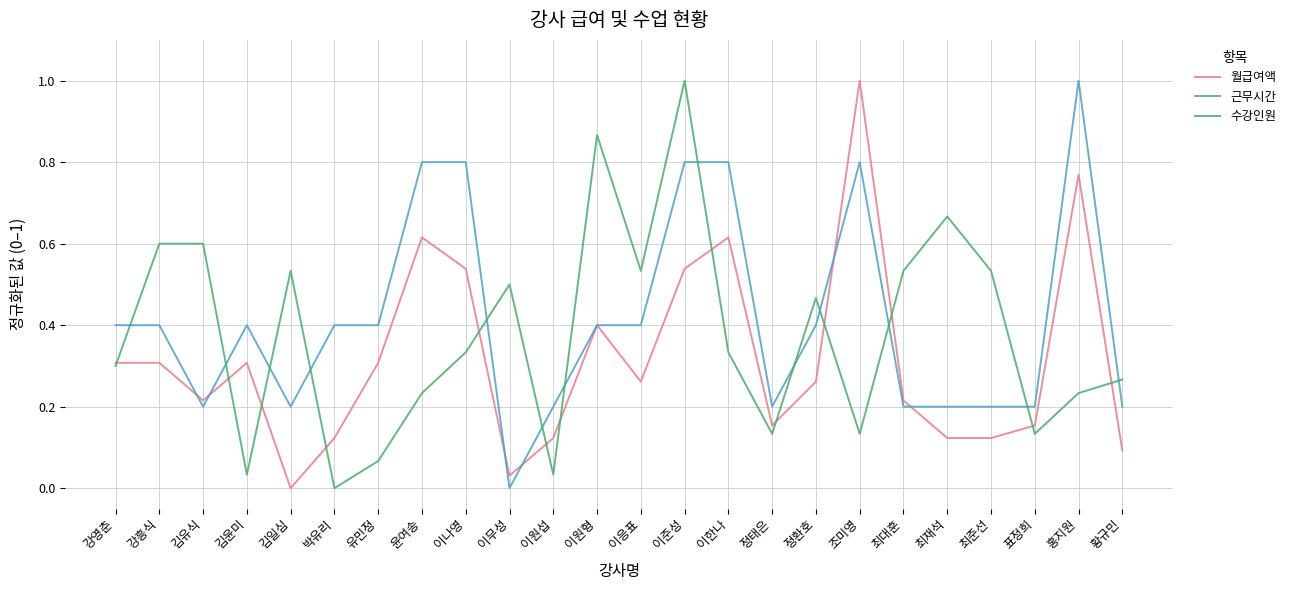

Which series has the largest total across all categories?

근무시간